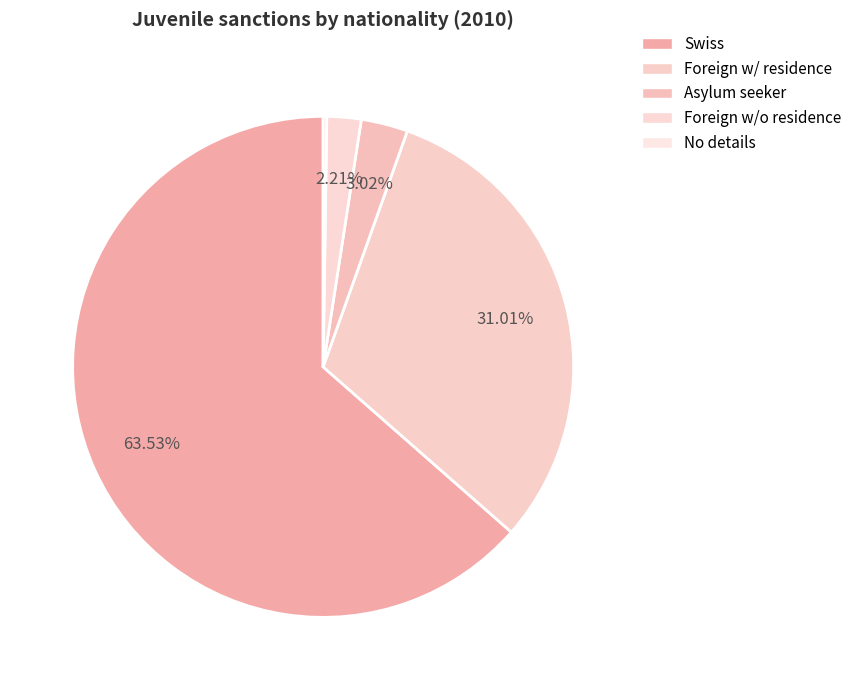

Is there a majority slice in this chart?

Yes